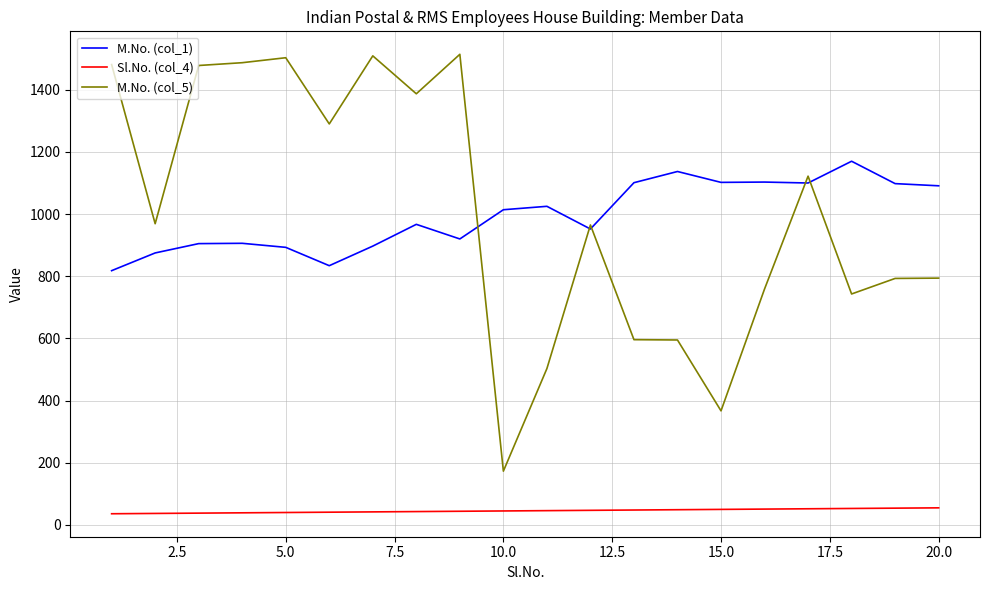

What is the maximum value for Sl.No. (col_4)?

55